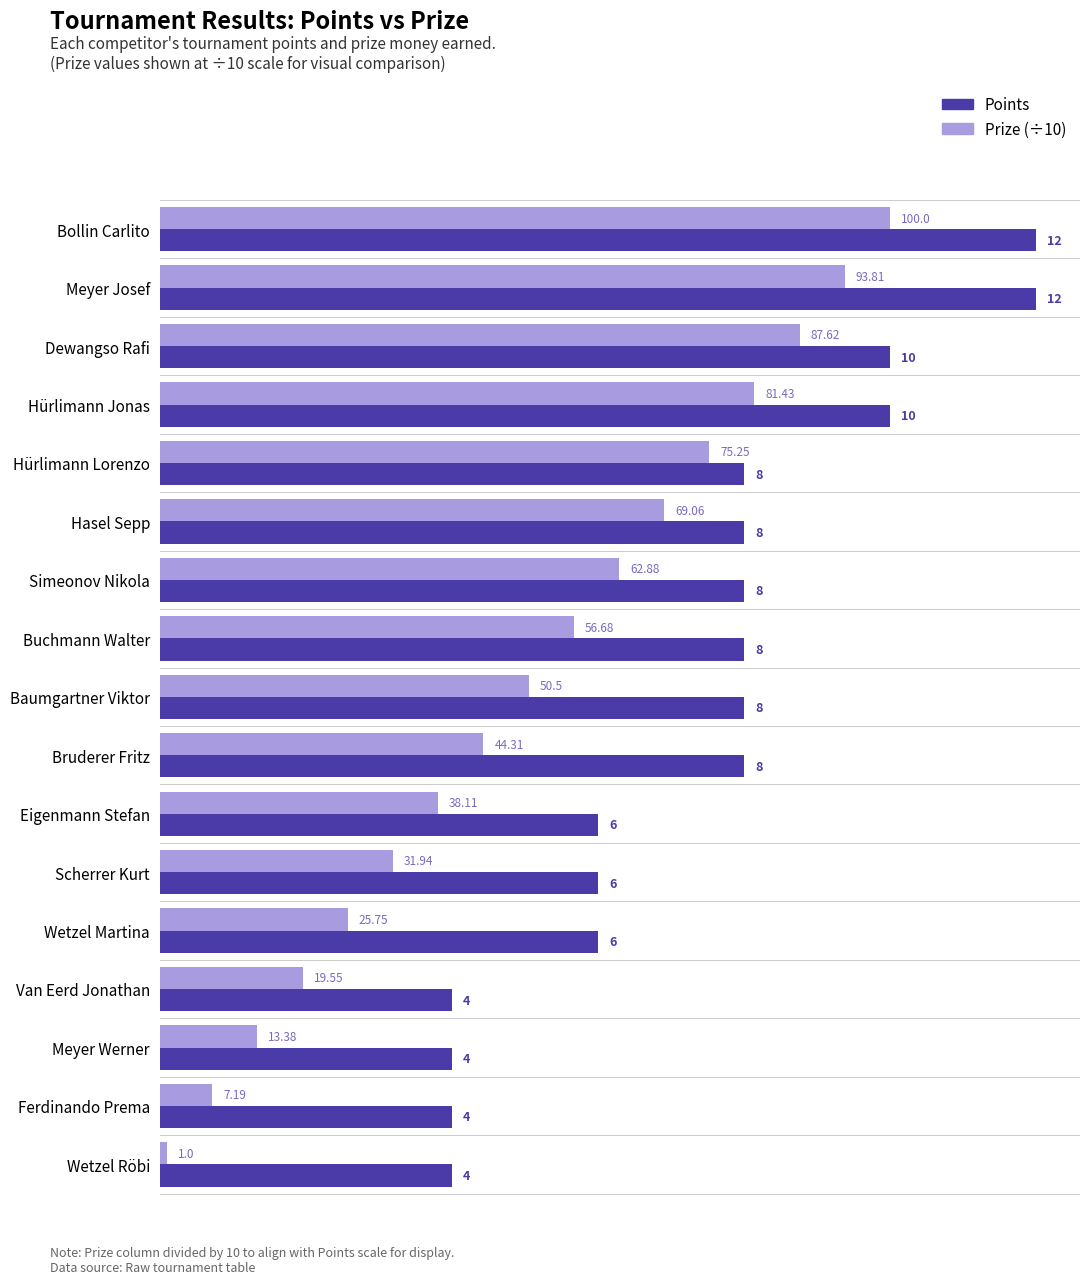

Which series has the widest spread of values?

Prize (÷10)